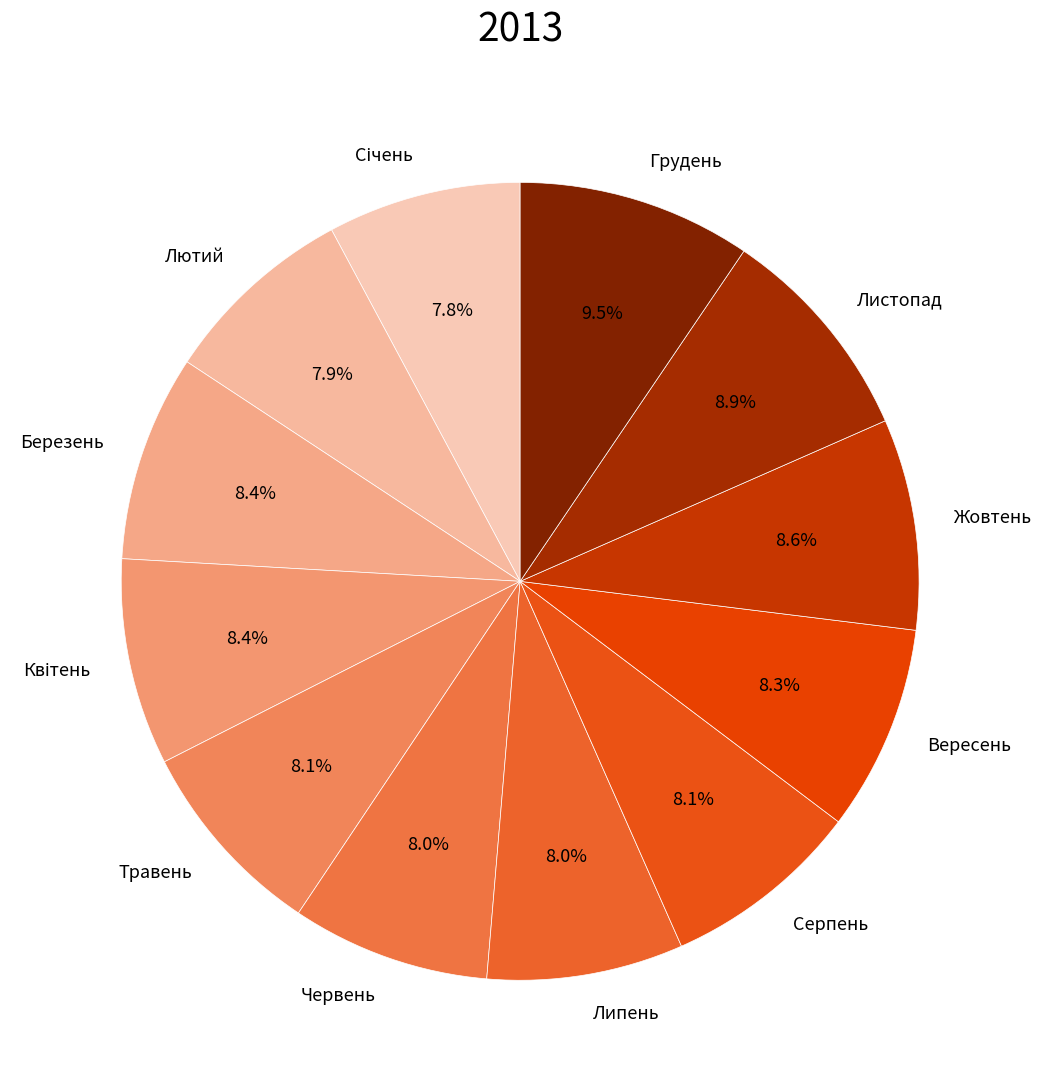

Which category has the biggest portion of the pie?

Грудень